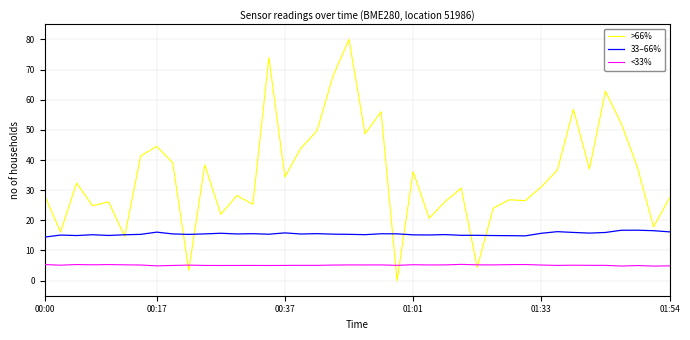

True or false: <33% and 33–66% cross at least once.

False